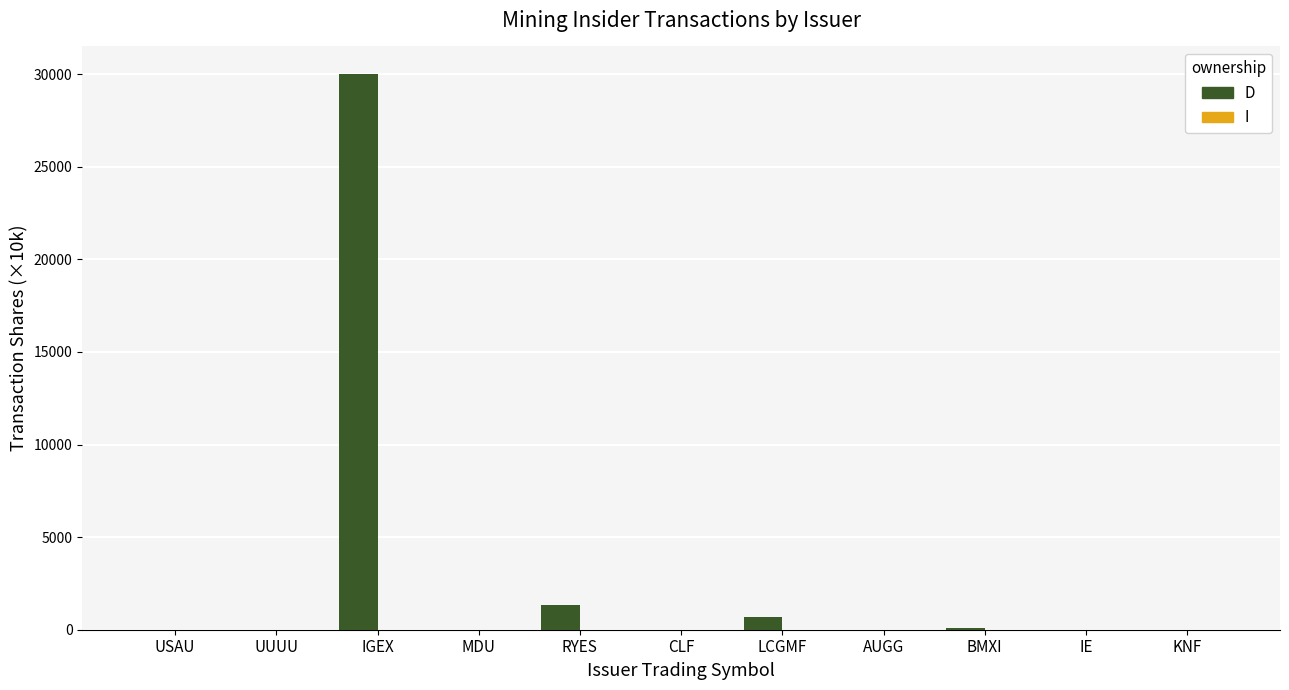

How many groups of bars are there?

11